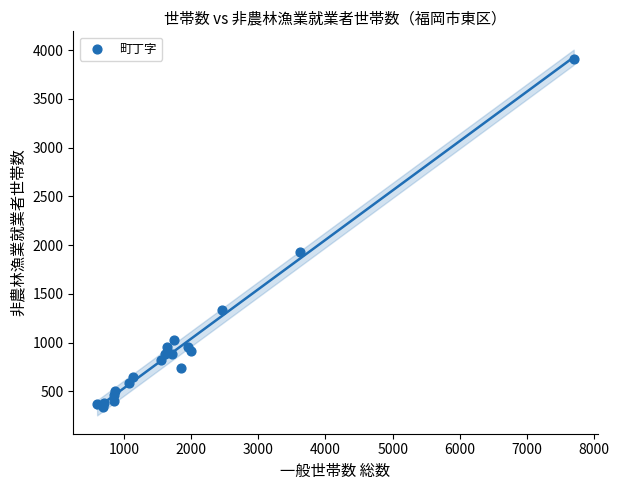

What Y value in the scatter plot is closest to 2125?

1935